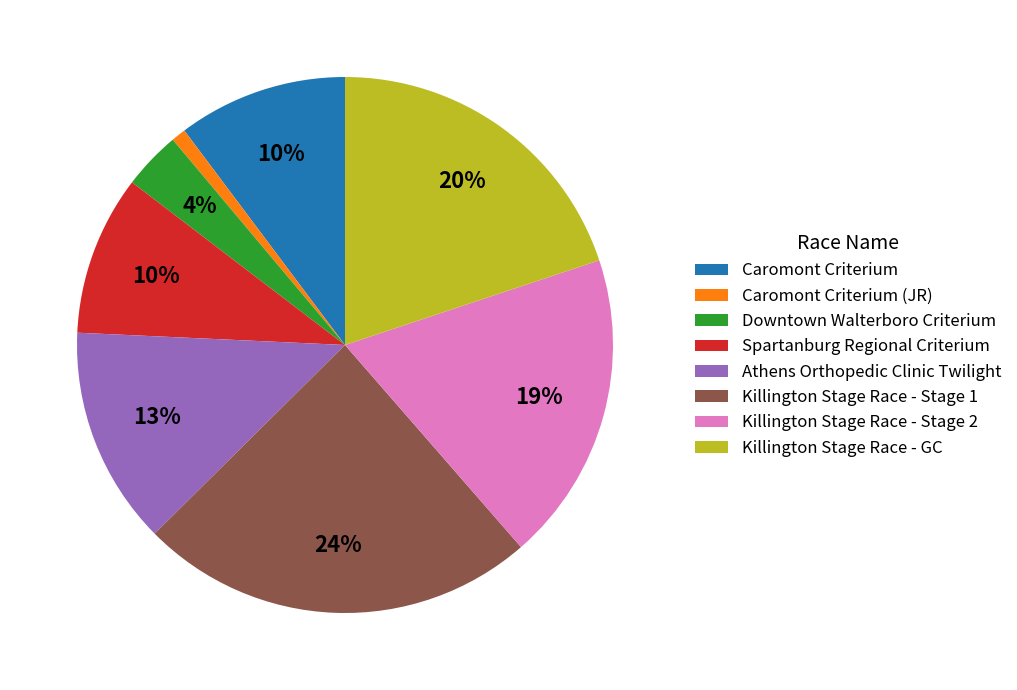

What is the largest slice in the pie chart?

Killington Stage Race - Stage 1